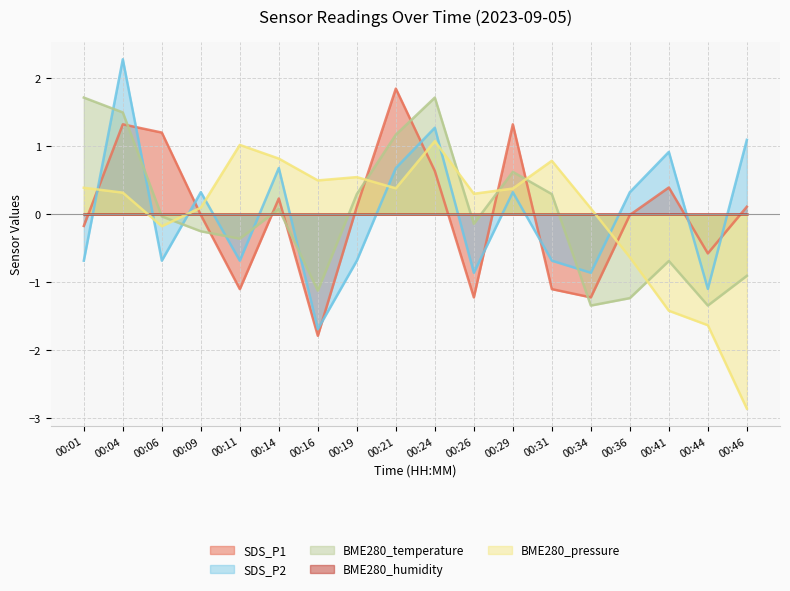

Is it true that BME280_pressure equals 1.0 at 00:11?

True